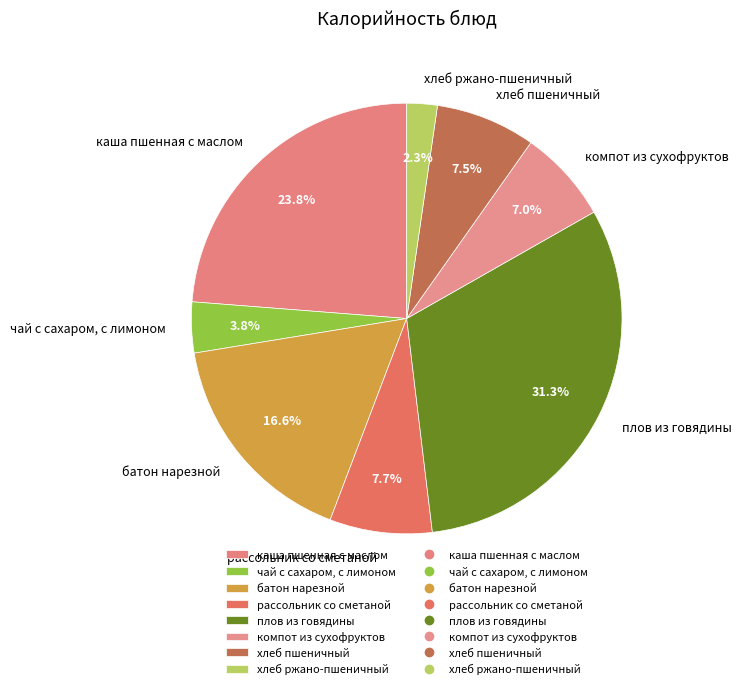

What percentage do плов из говядины and чай с сахаром, с лимоном together represent?

35.1%